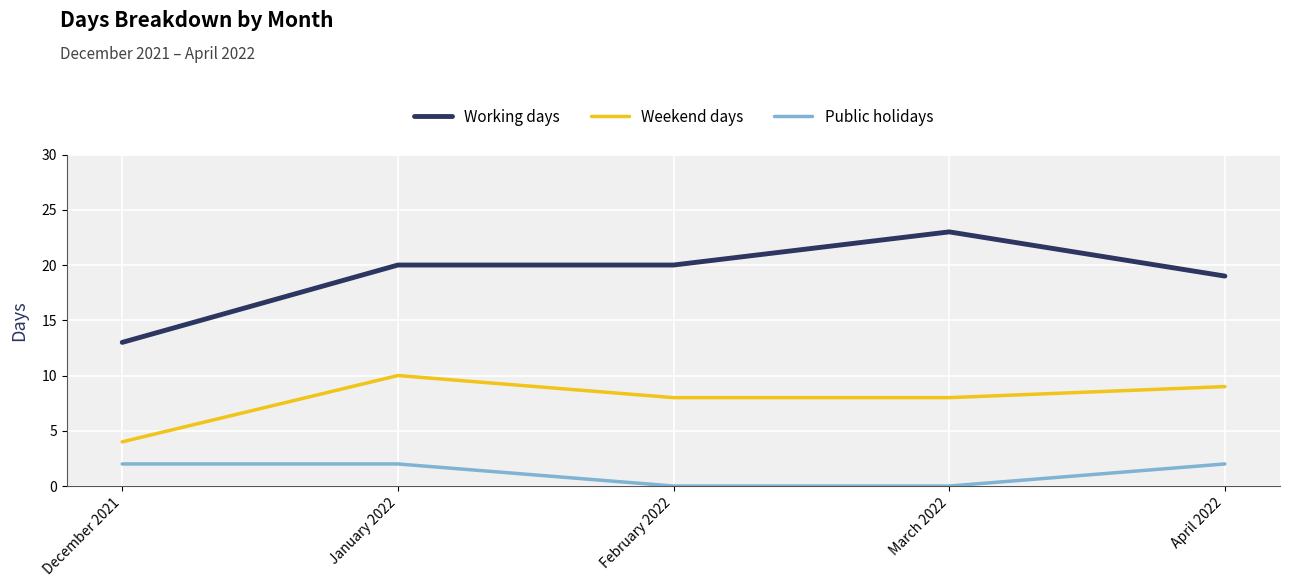

Count the Working days values in the range 19 to 20.

3